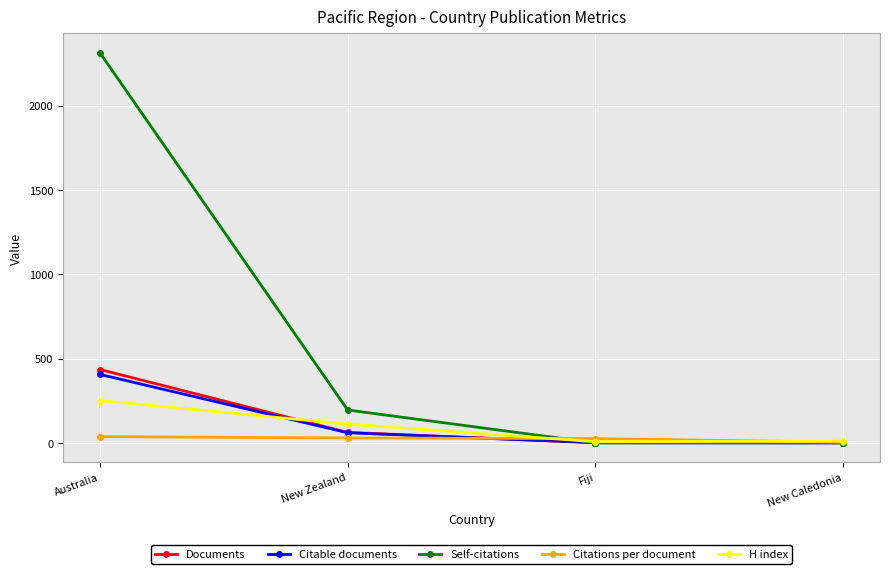

What is the label of the 3rd point from the right?

New Zealand